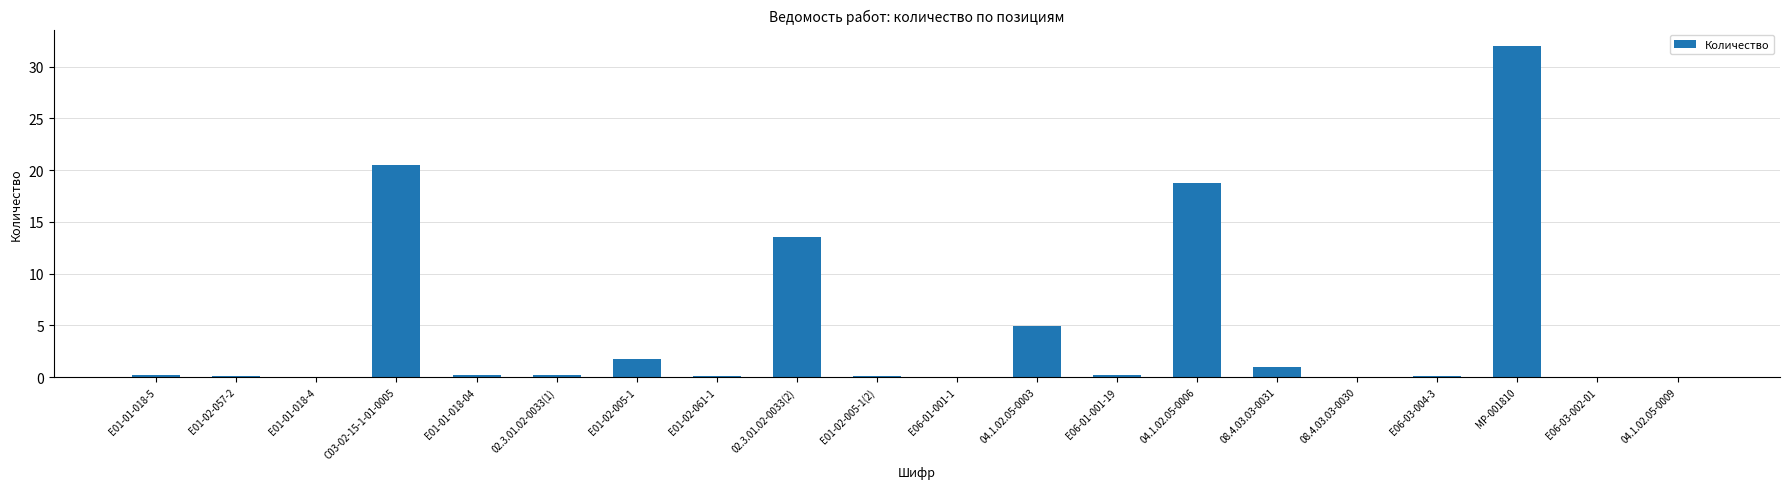

The value at Е06-01-001-1 is 0.0. True or false?

True